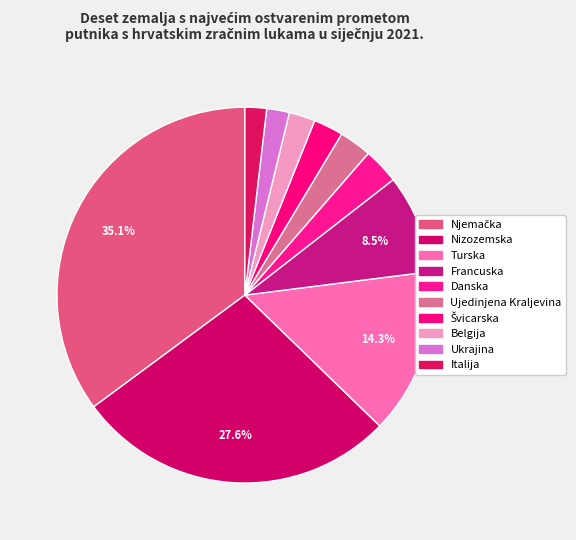

What percentage is the Švicarska slice, to the nearest percent?

3%